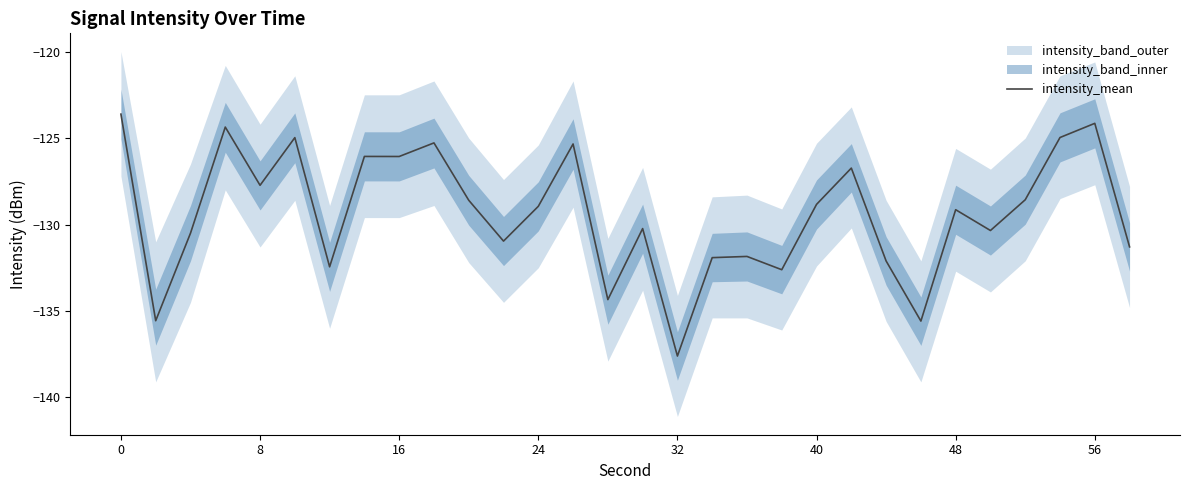

What is the maximum value shown in the chart?

-123.6